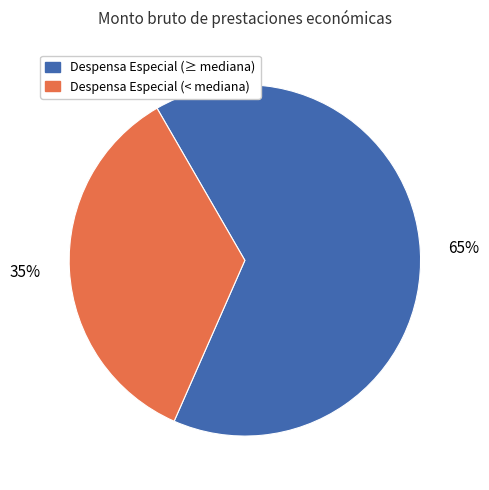

To the nearest percent, what is the average slice percentage?

50%